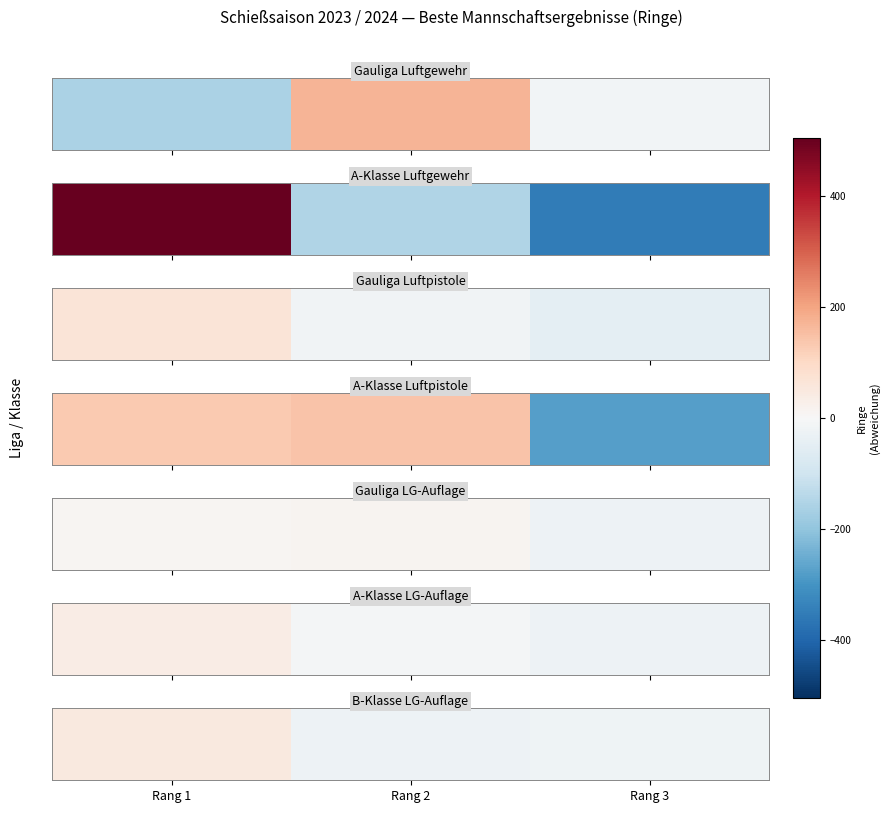

What is the change in value from Rang 2 to Rang 3?

+3.5